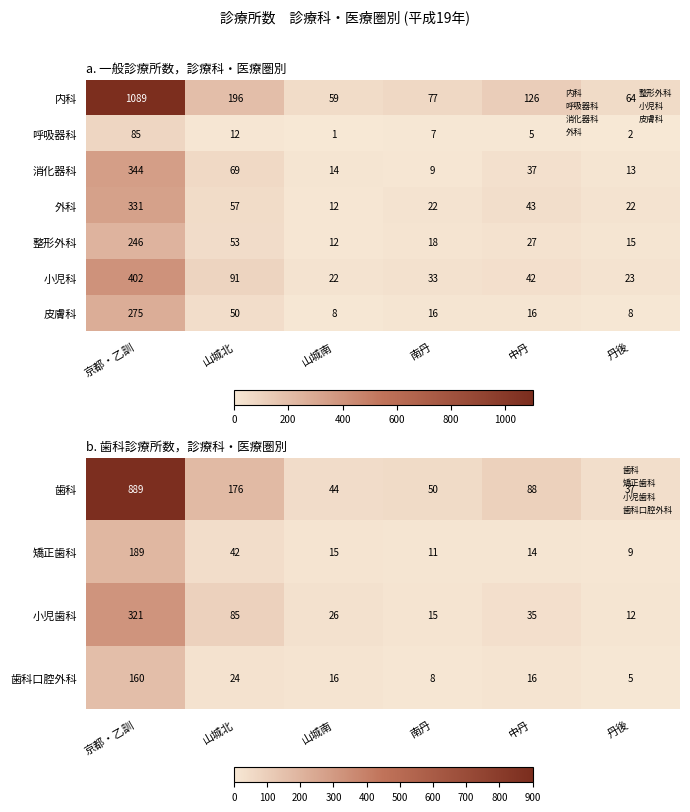

Where does the 歯科 series first go above 88?

京都・乙訓